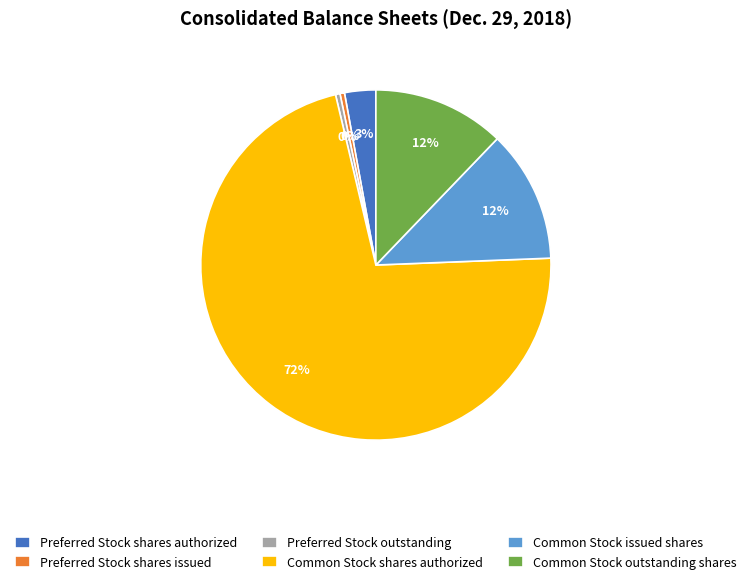

The Common Stock issued shares slice represents 1% of the pie. True or false?

False